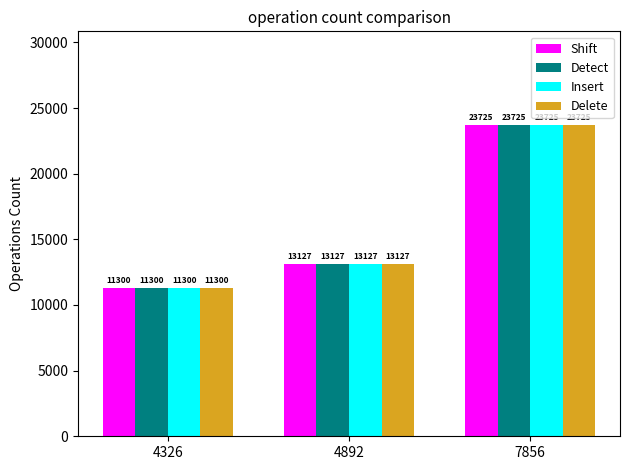

What is the difference between the second highest and minimum values in the Insert series?

1827